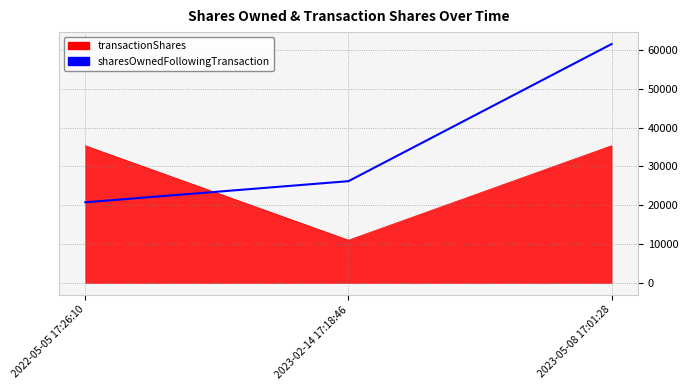

What value does the sharesOwnedFollowingTransaction series have at 2023-05-08 17:01:28?

61490